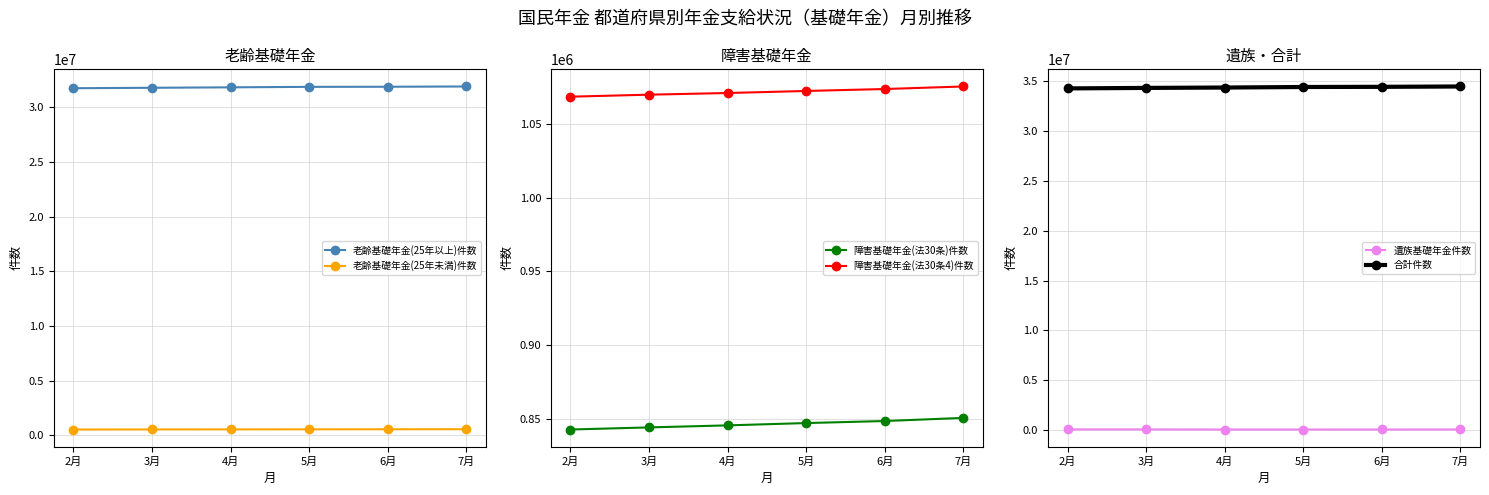

How many values in the 障害基礎年金(法30条4)件数 series exceed 1072496?

2